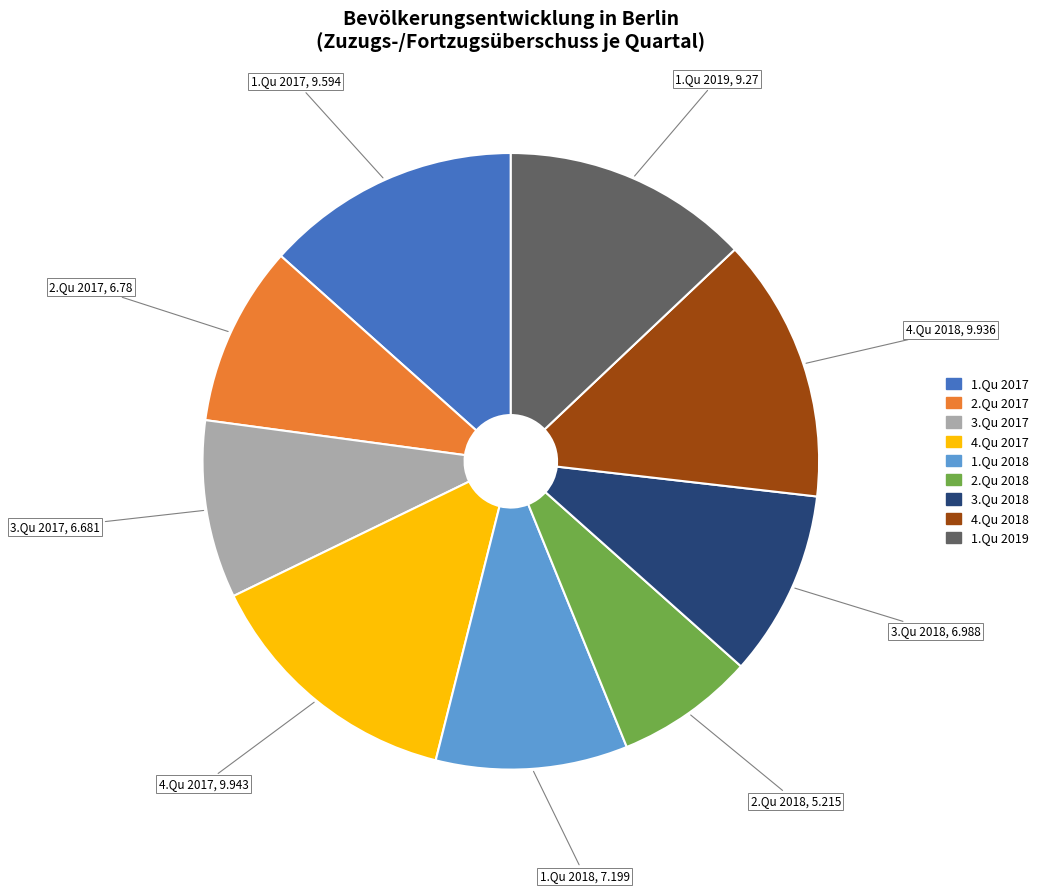

Count the number of slices in the pie.

9